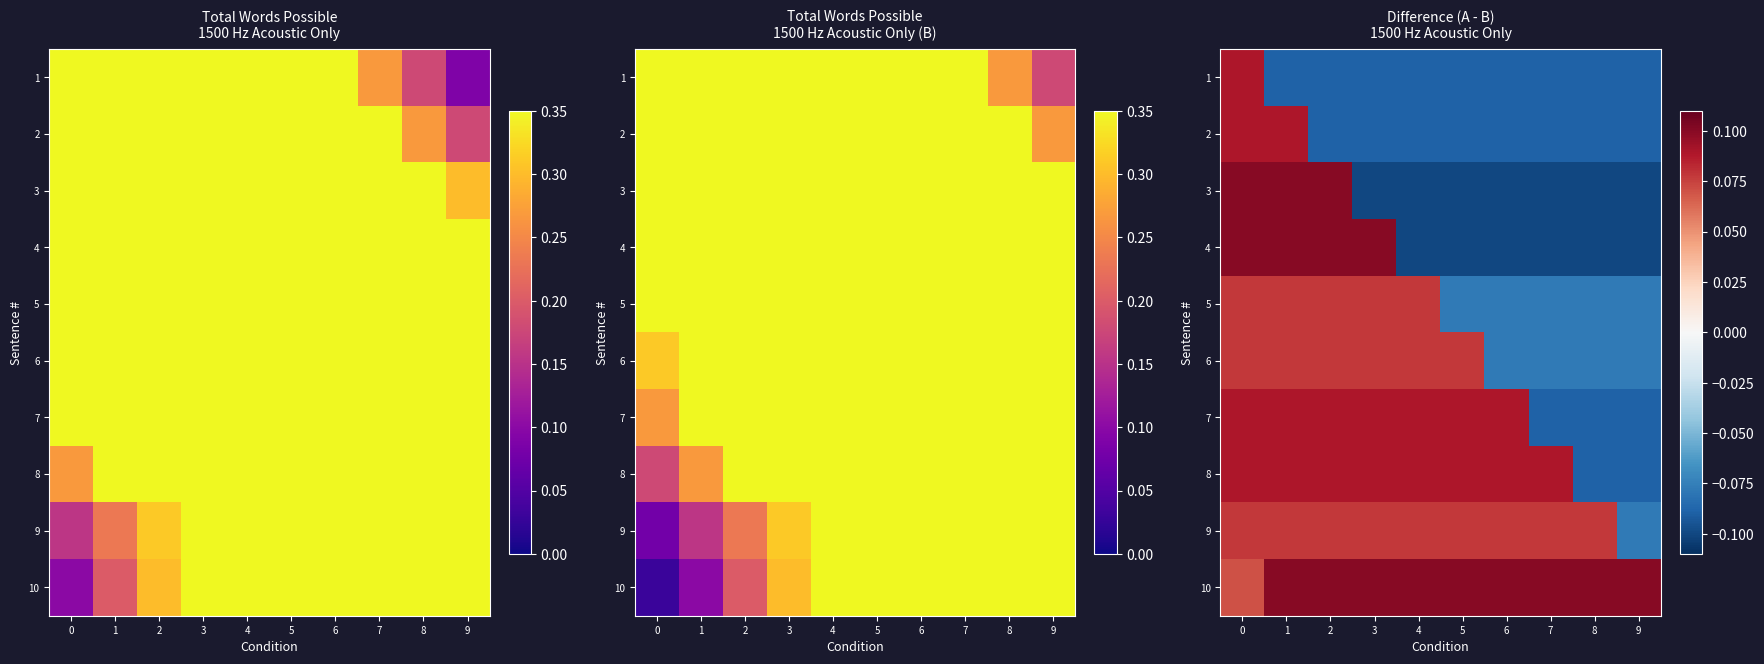

How many values in 2 are below zero?

8